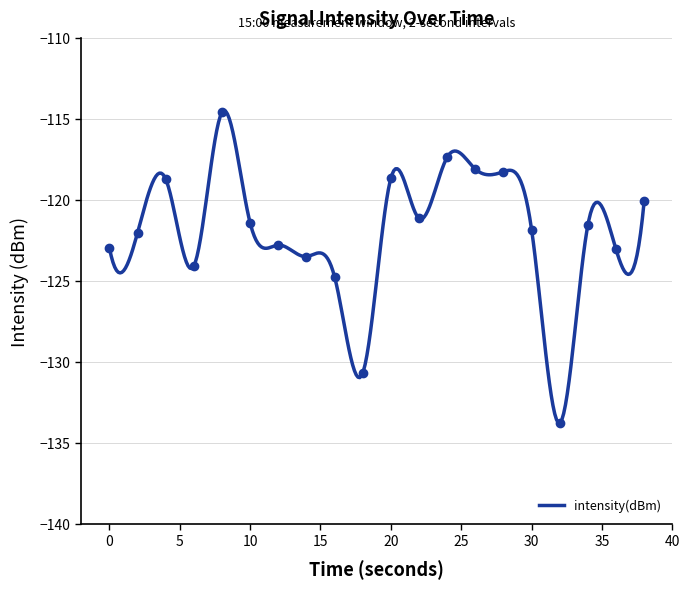

List the labels in order of value, smallest first.

32, 18, 16, 6, 14, 36, 0, 12, 2, 30, 34, 10, 22, 38, 4, 20, 28, 26, 24, 8